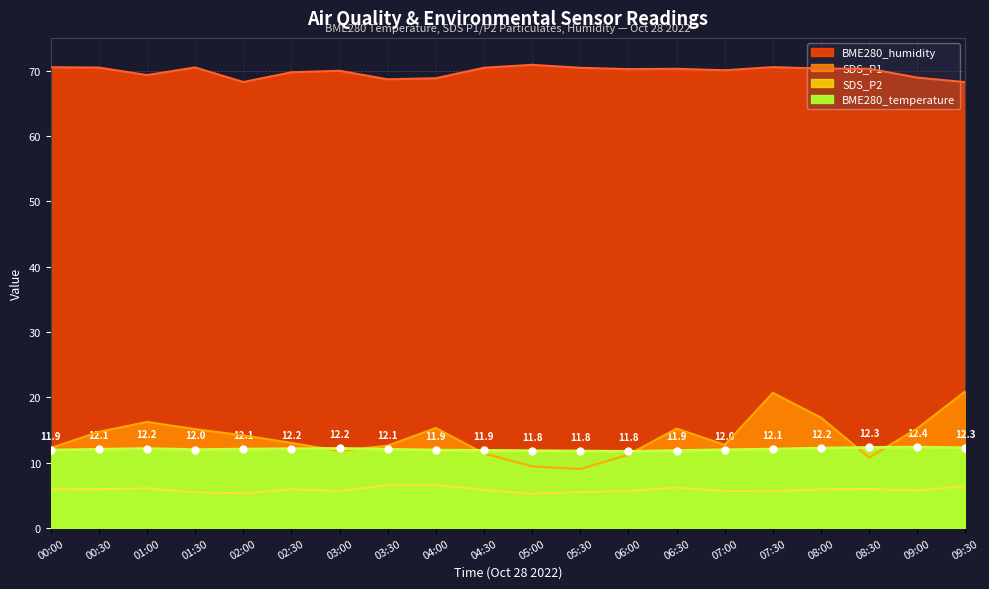

What is the label of the 18th point from the left?

08:30